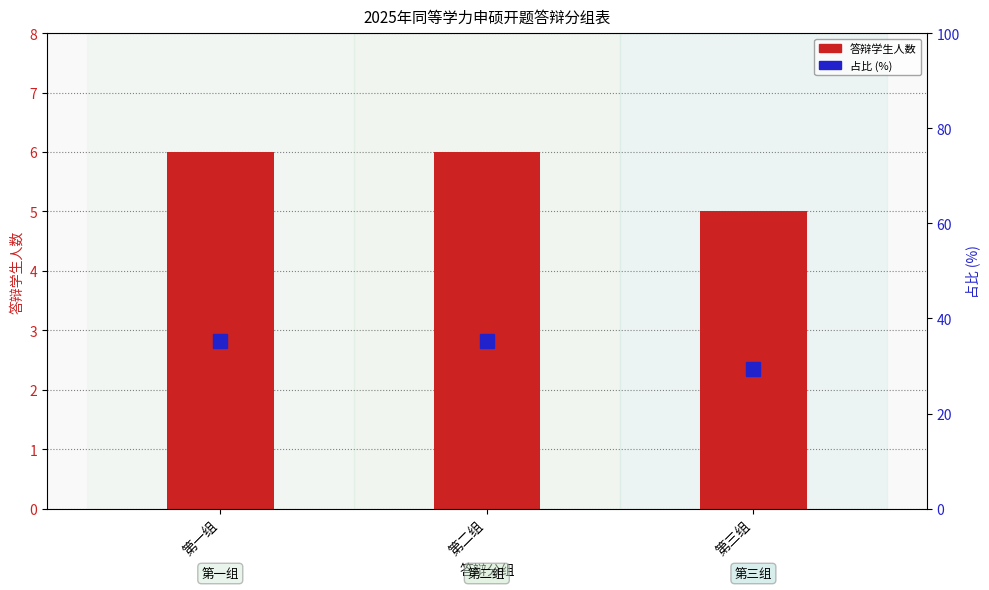

What is the value of the 答辩学生人数 bar at the 1st from the left?

6.0